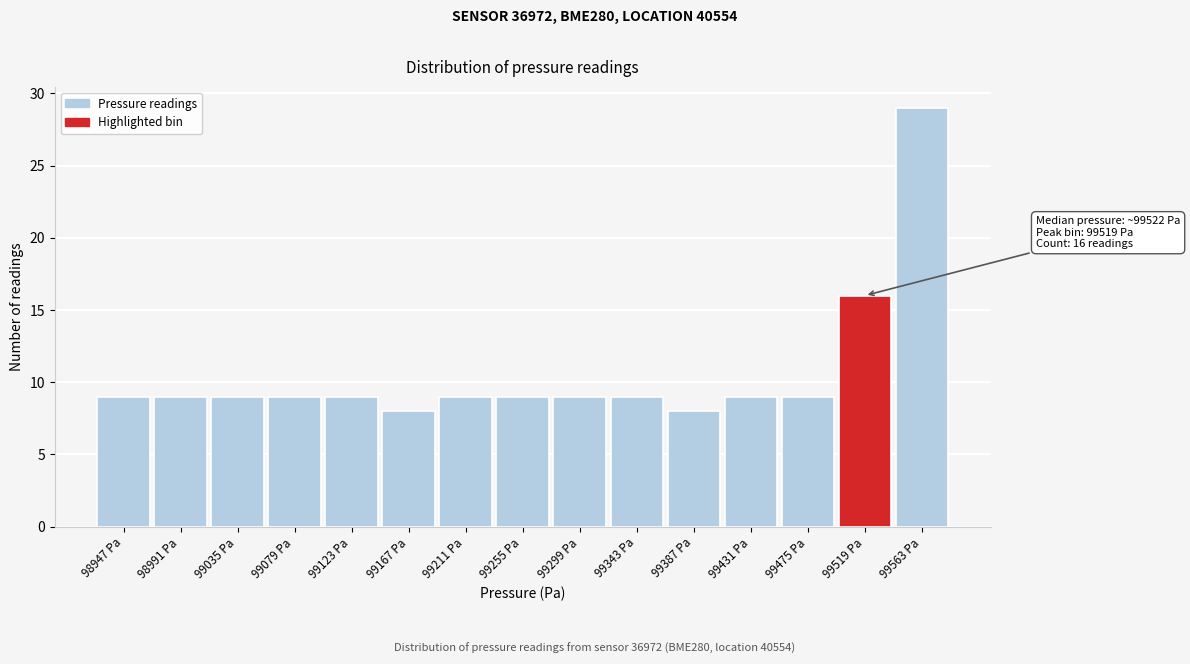

Which range on the x-axis has the tallest bar?

99540 to 99585